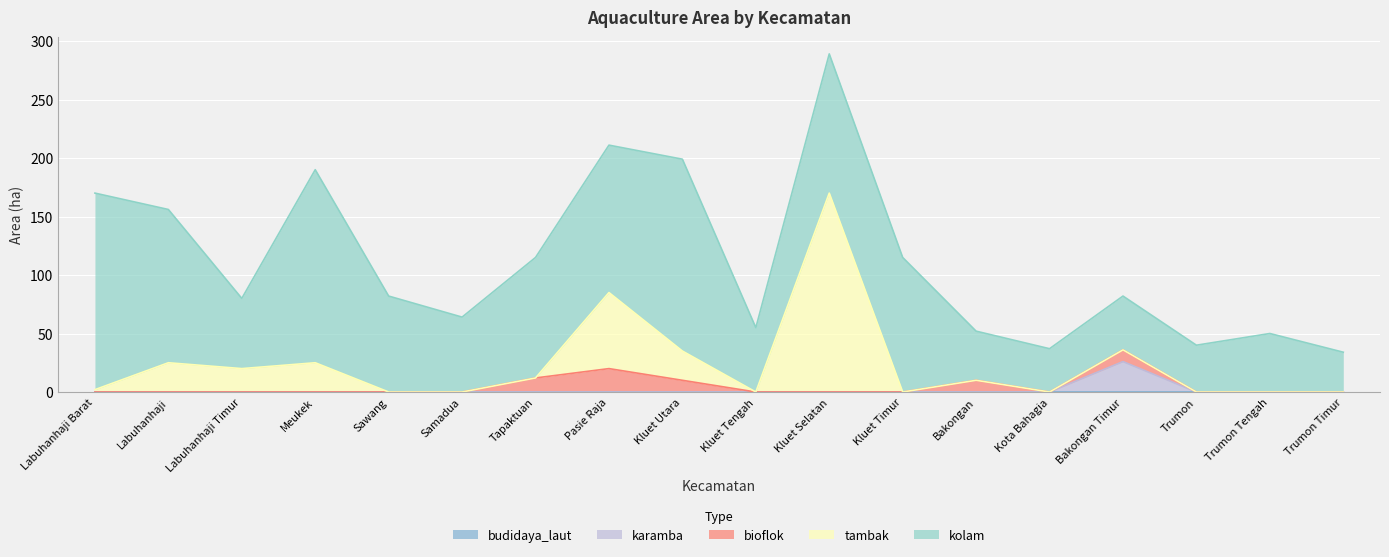

Which series has the largest total across all categories?

kolam